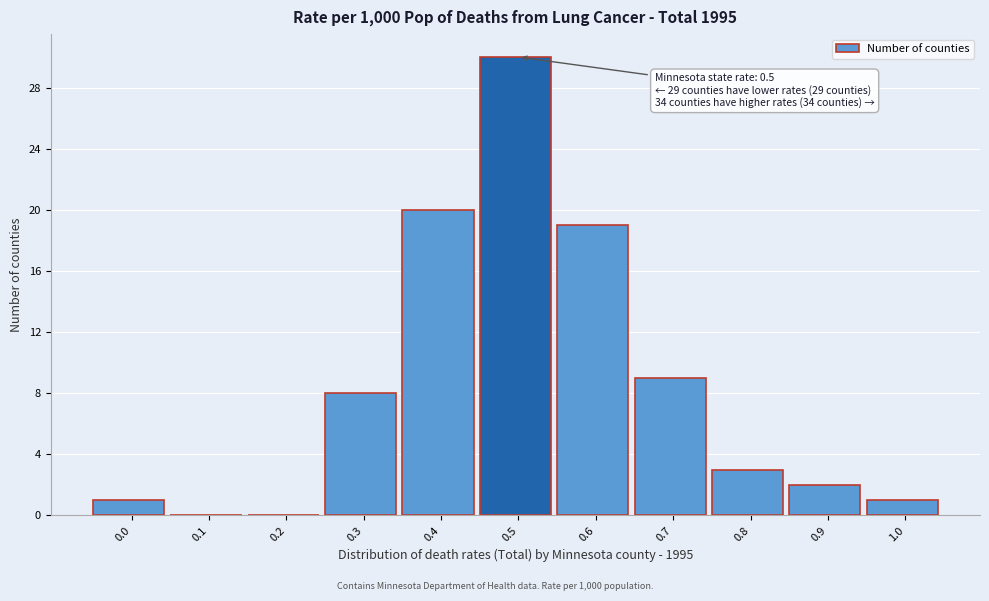

Reading left to right, list all the values displayed in this chart.

0.0=1	0.1=0	0.2=0	0.3=8	0.4=20	0.5=30	0.6=19	0.7=9	0.8=3	0.9=2	1.0=1